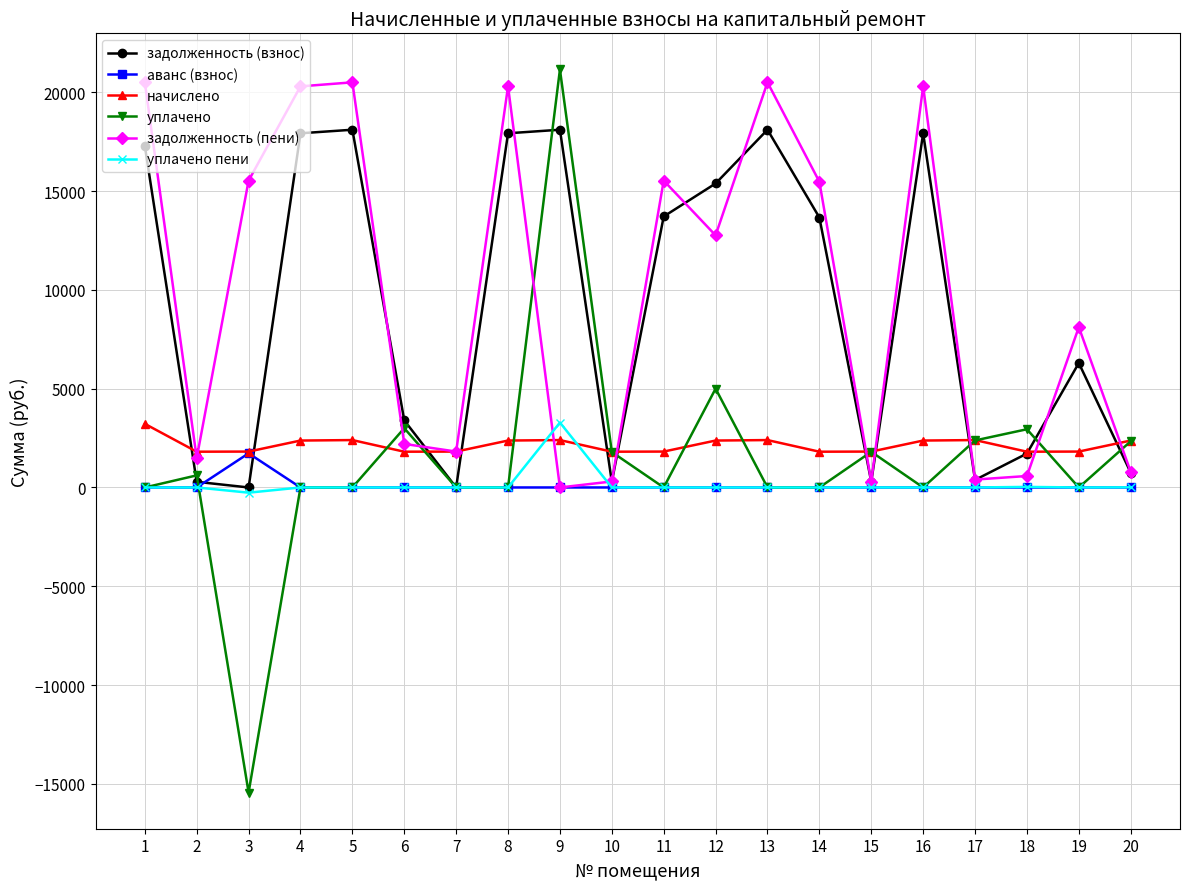

What is the average value of the задолженность (взнос) series?

9076.7